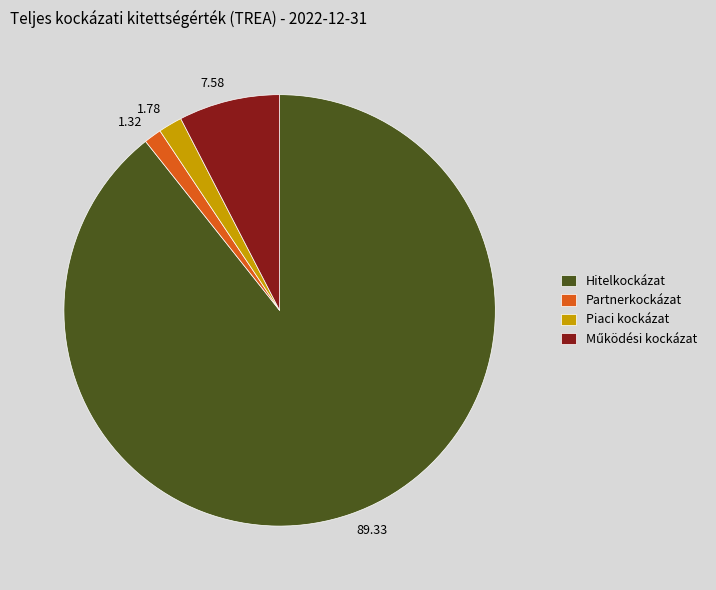

Is there a majority slice in this chart?

Yes